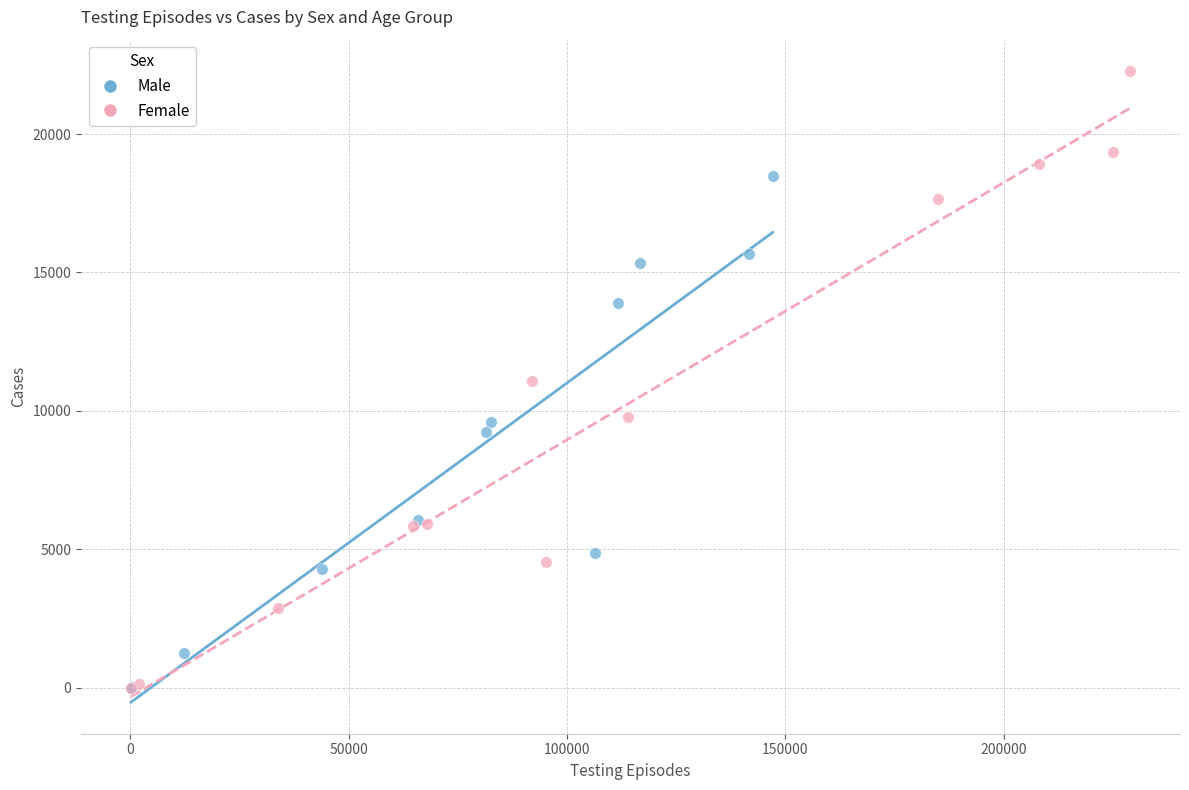

Which series contains the highest Y value?

Female